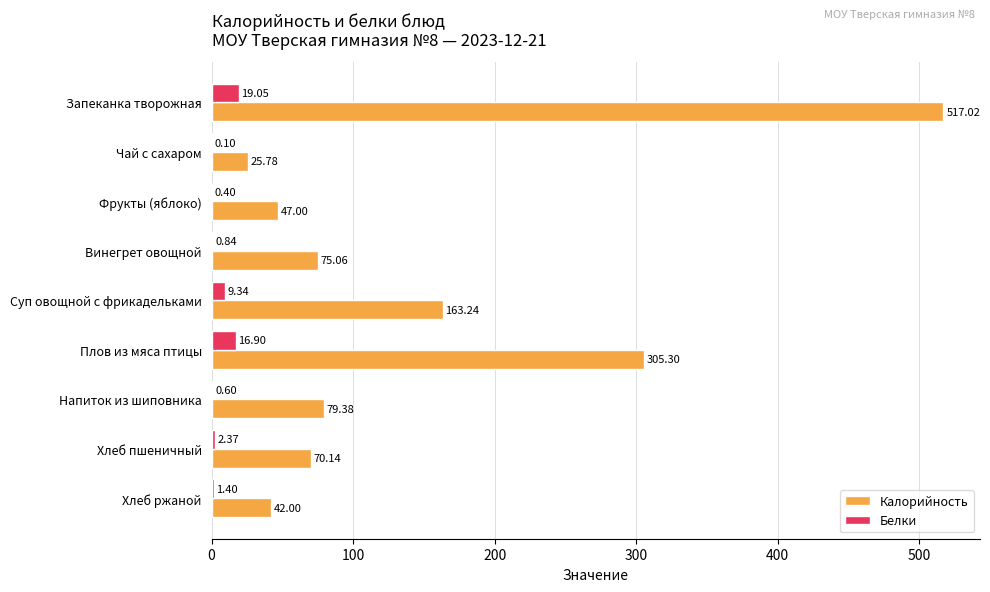

How many data points in Белки are above 1?

5